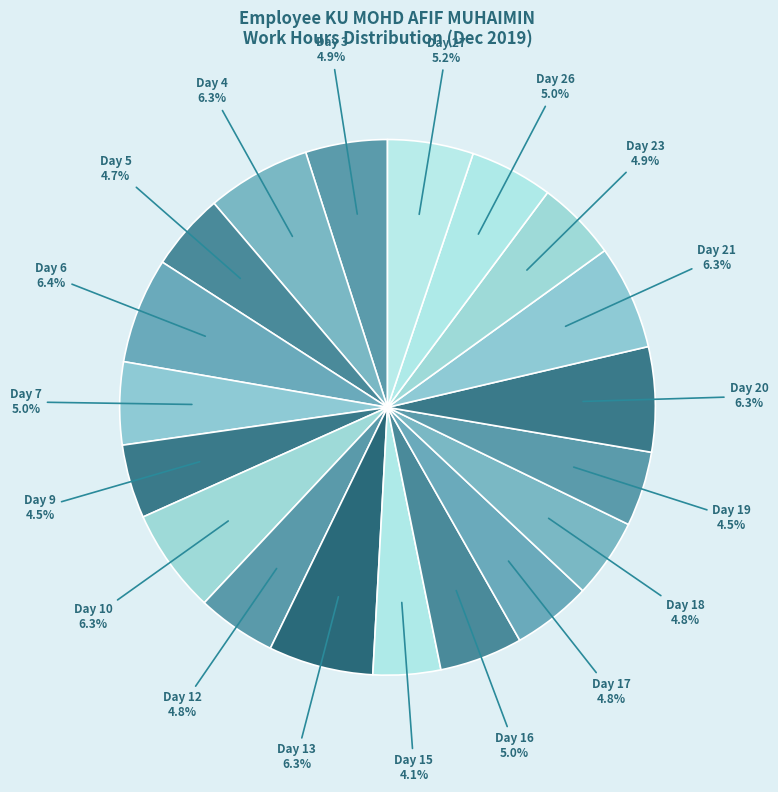

Do Day 23 and Day 6 together represent more than half of the pie?

No